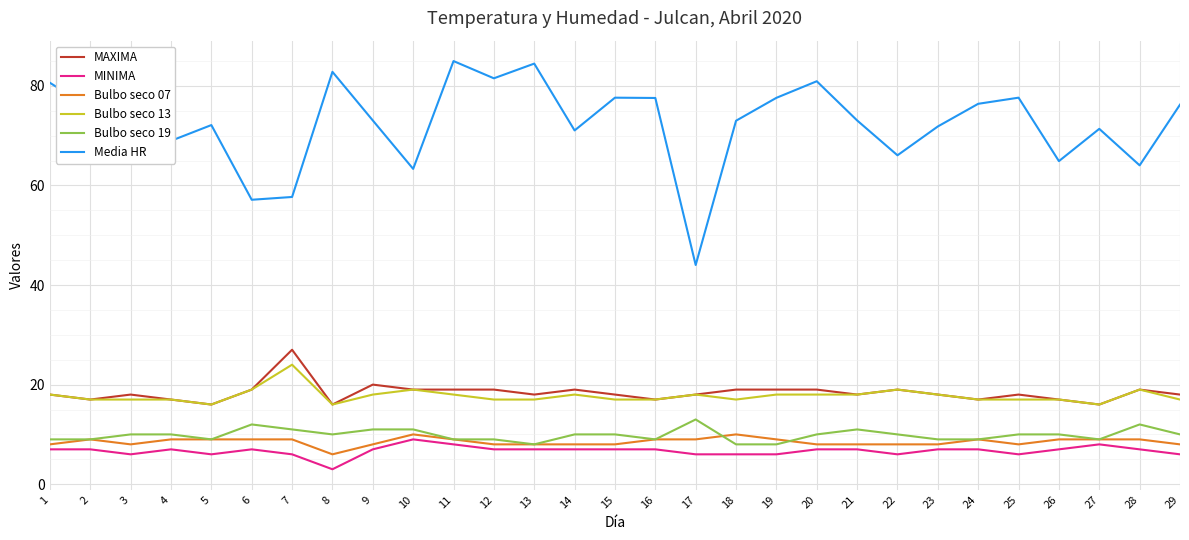

True or false: Media HR and MINIMA intersect in this chart.

False